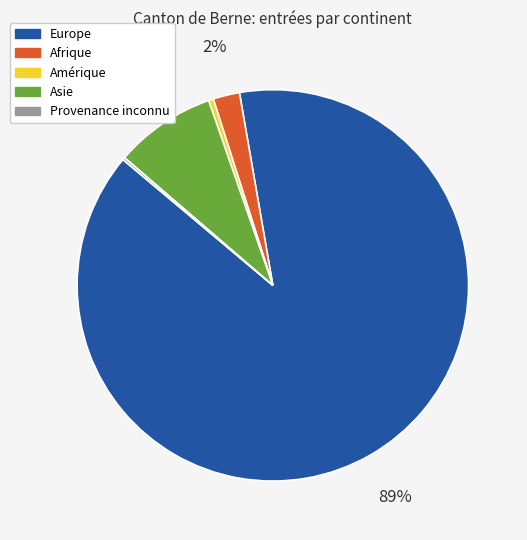

Is there a majority slice in this chart?

Yes